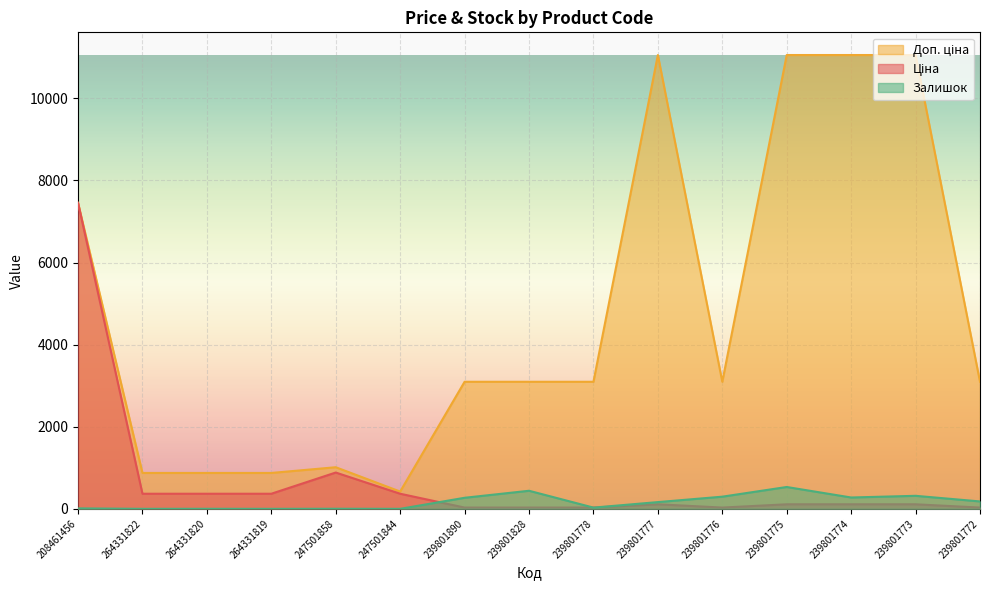

Is the value of Ціна at 239801777 greater than the value of Доп. ціна at 247501858?

No